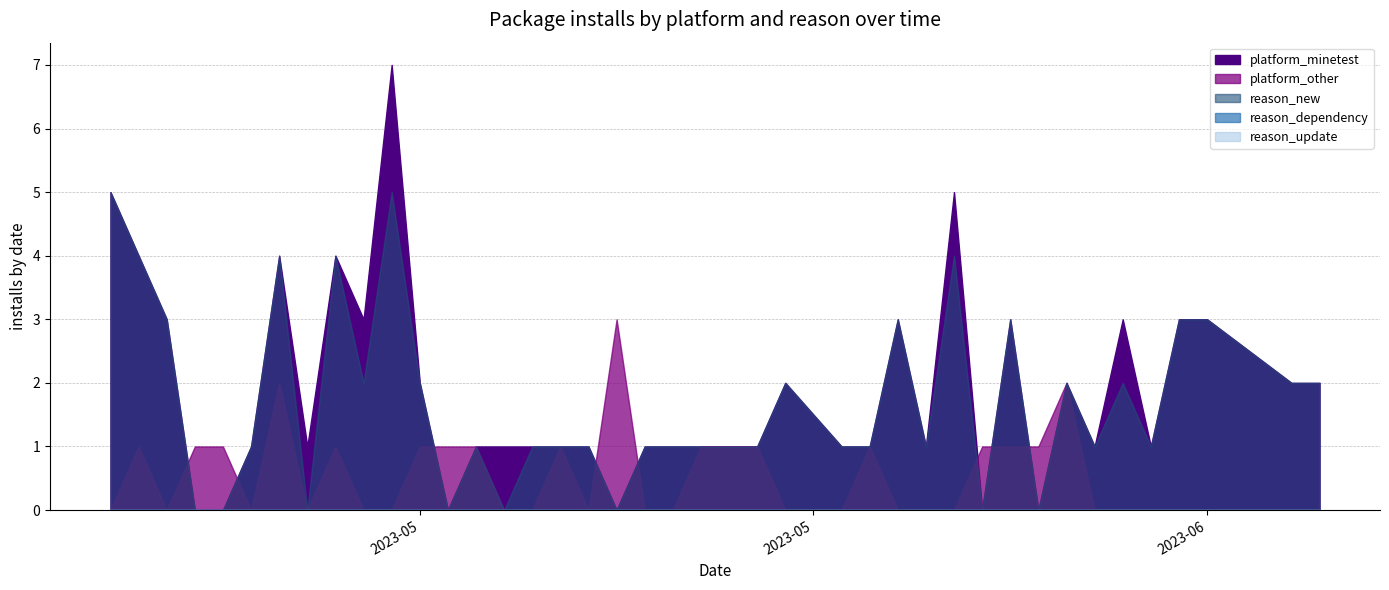

What is the difference between the highest and lowest values at 2023-06-16?

2